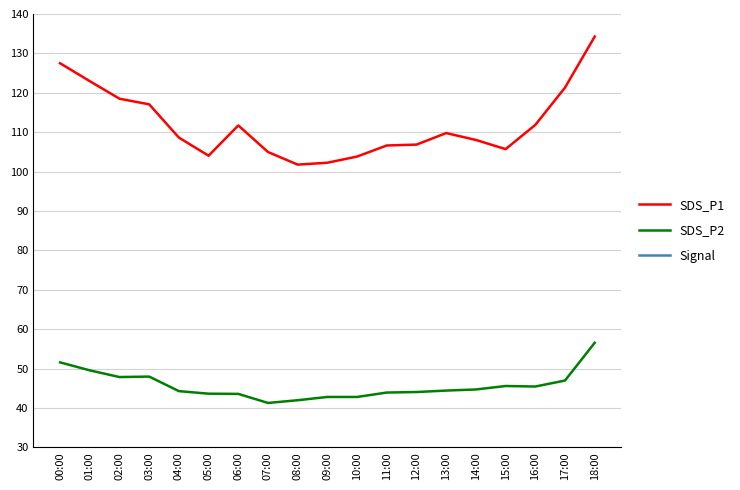

What are all the series names shown in the legend?

SDS_P1, SDS_P2, Signal